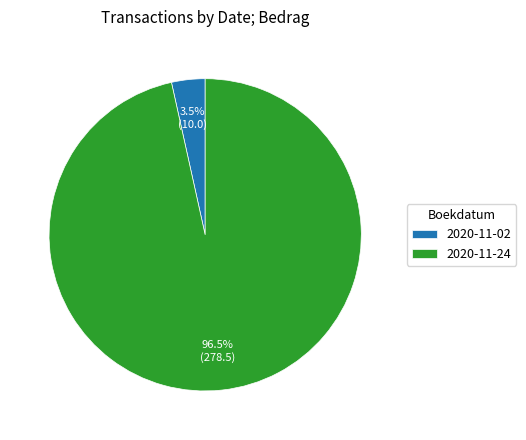

What is the smallest slice in the pie chart?

2020-11-02